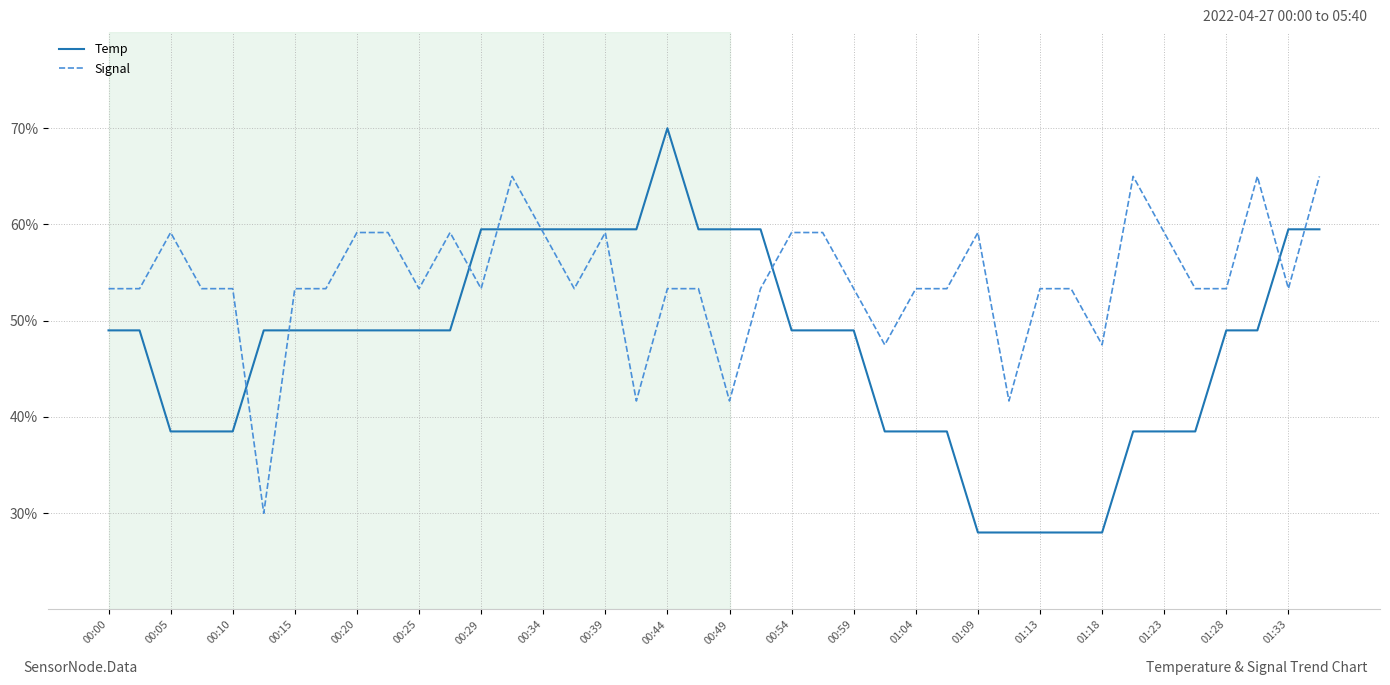

Which series has the largest total across all categories?

Signal